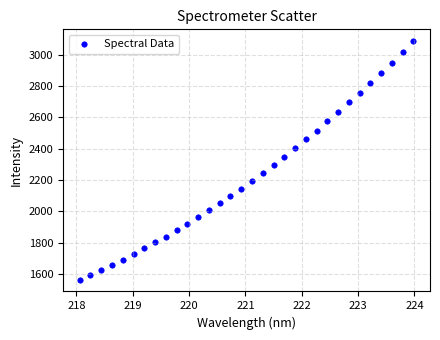

What is the range of X values (max minus min)?

5.9